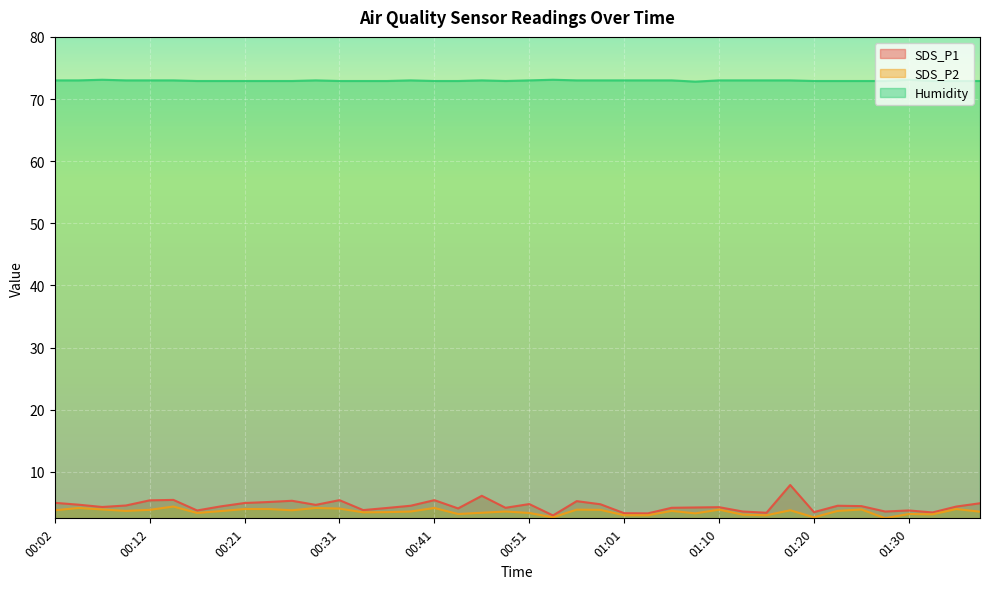

What is the value of the Humidity point at the 36th from the left?

72.9